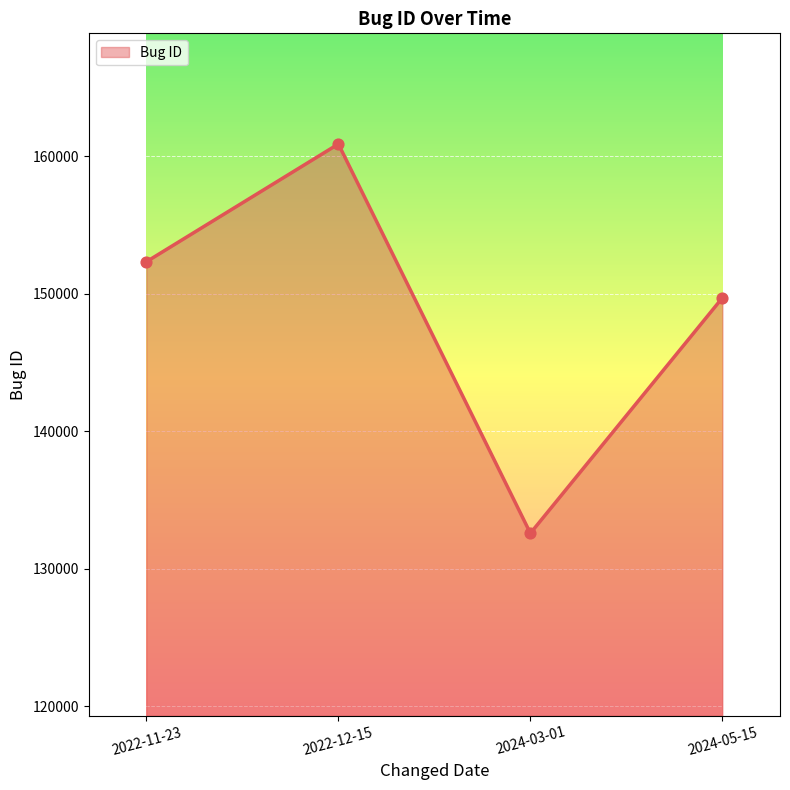

Between 2022-12-15 and 2024-05-15, which is larger?

2022-12-15